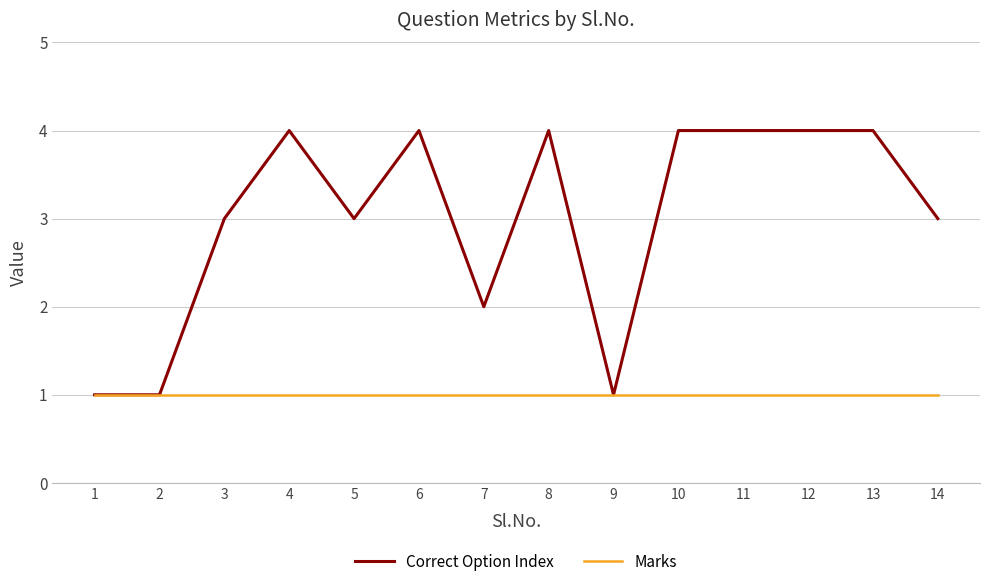

How many lines are shown in the chart?

2